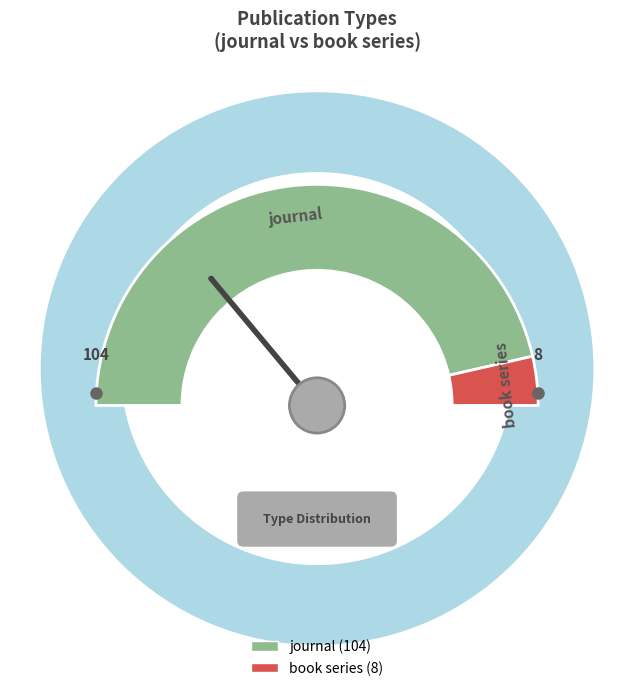

To the nearest percent, what percentage of the pie is journal?

93%